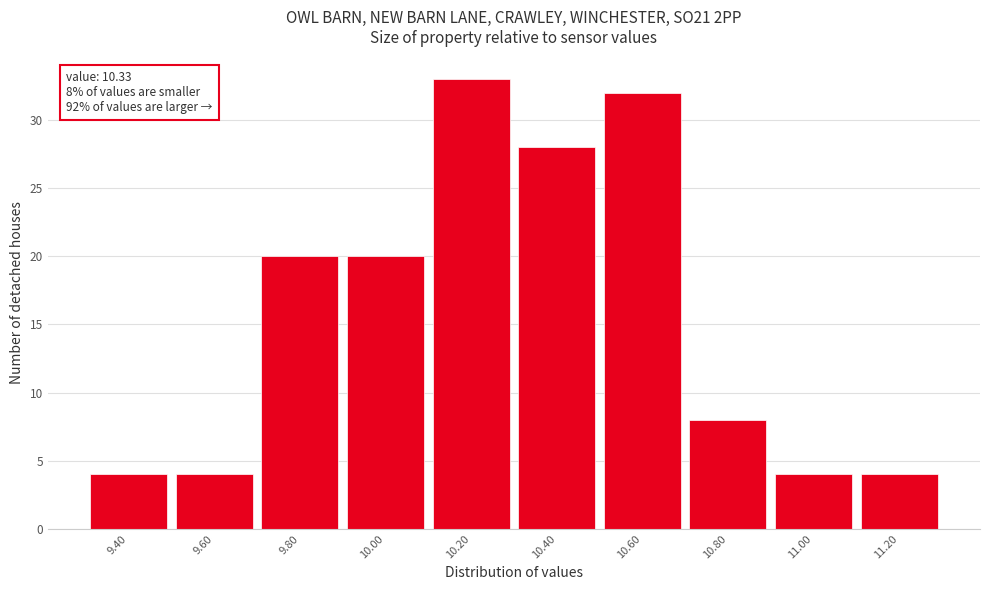

Reading left to right, list all the values displayed in this chart.

9.40=4	9.60=4	9.80=20	10.00=20	10.20=33	10.40=28	10.60=32	10.80=8	11.00=4	11.20=4